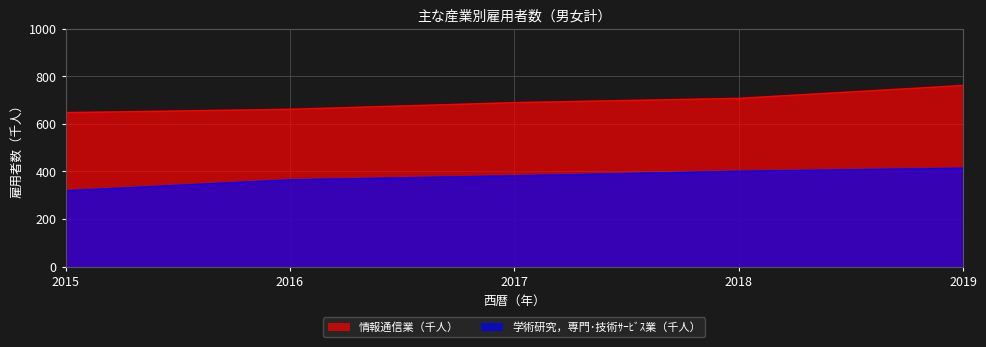

What is the highest value of the 学術研究，専門･技術ｻｰﾋﾞｽ業（千人） series?

413